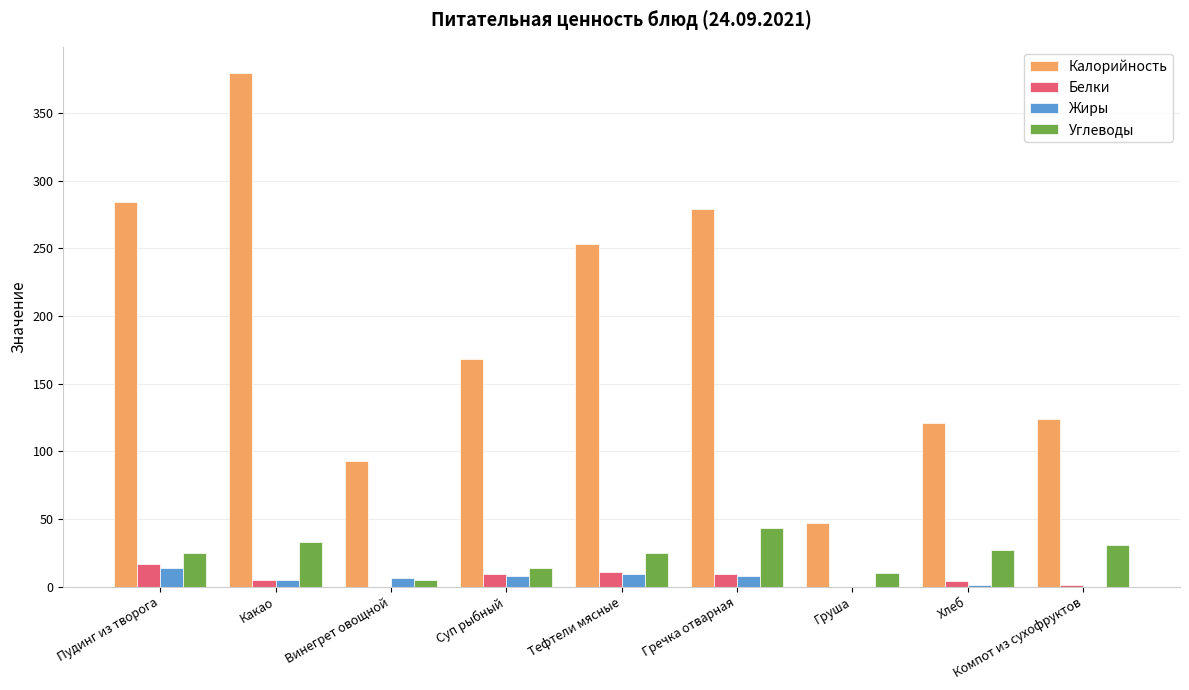

Is the value of Калорийность at Компот из сухофруктов greater than the value of Белки at Какао?

Yes